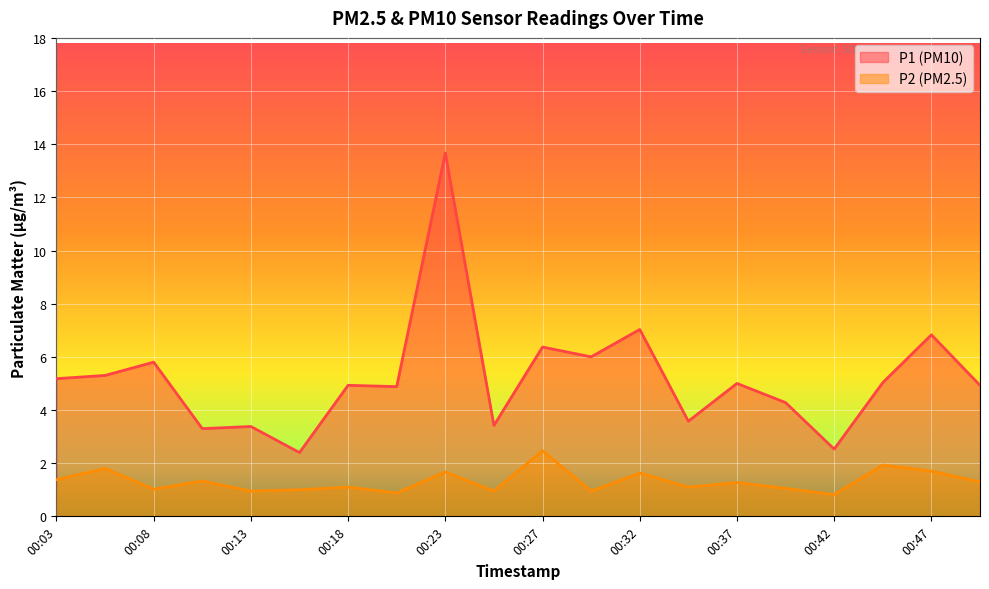

True or false: P1 and P2 cross at least once.

False